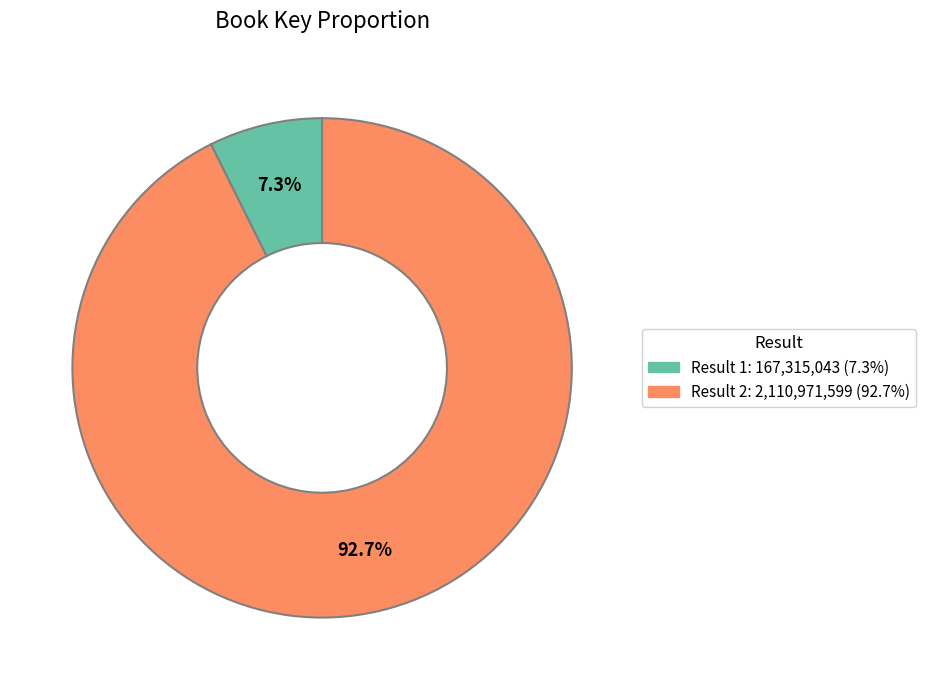

Is there a majority slice in this chart?

Yes